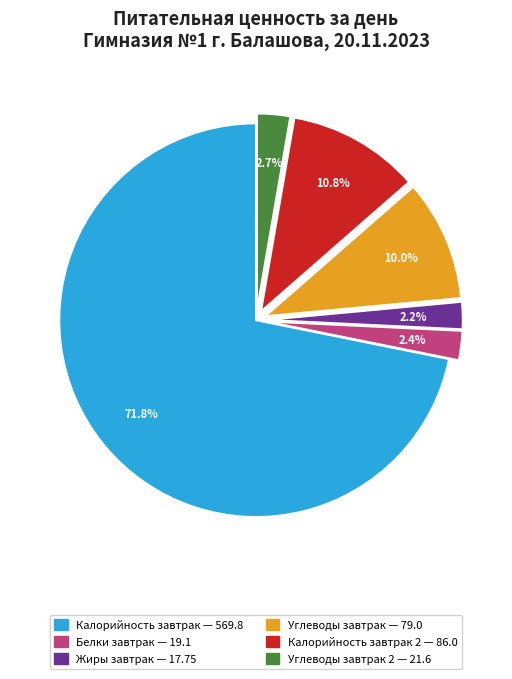

How many segments does this pie chart have?

6